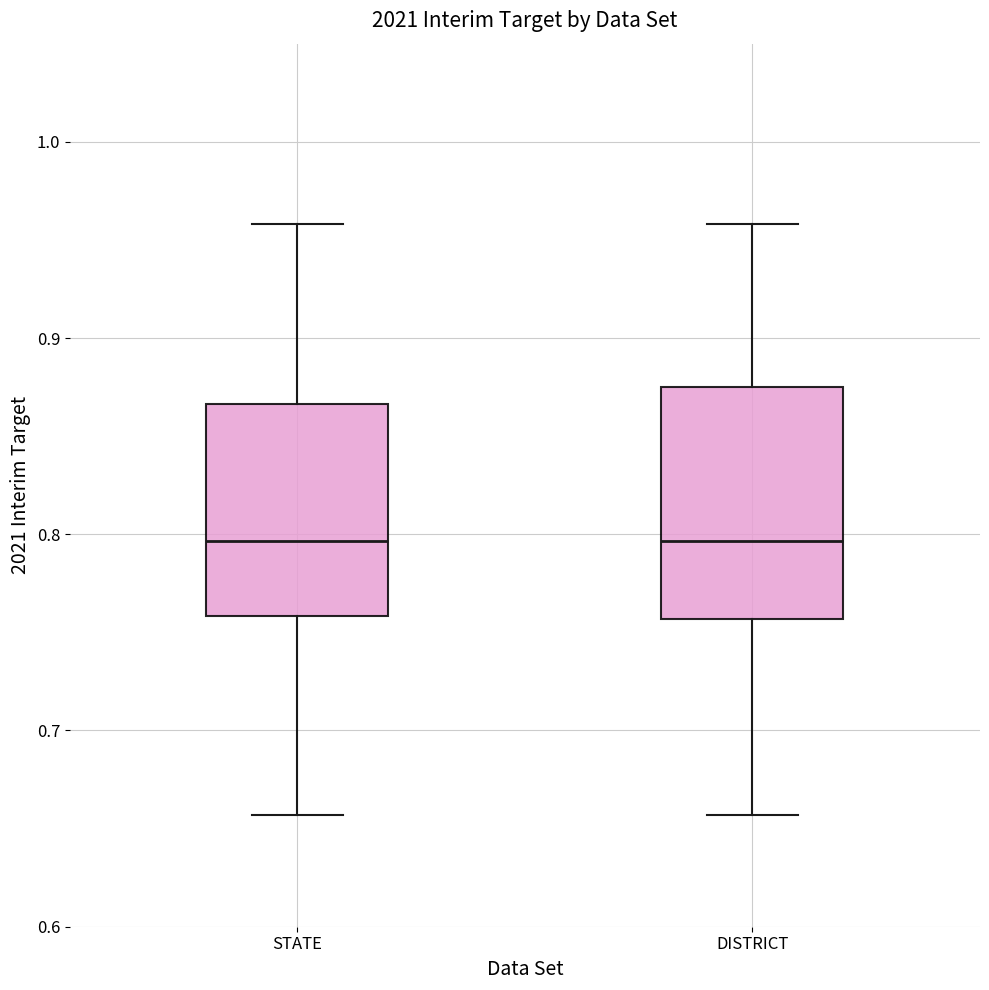

Reading left to right, transcribe this box plot: for each box, give where its median line is, the range the box spans, and where its two whiskers end, as read against the y-axis. The values are not printed on the chart, so give them approximately, as read against the axis.

STATE: median 0.80, box 0.76 to 0.87, whiskers 0.66 to 0.96
DISTRICT: median 0.80, box 0.76 to 0.88, whiskers 0.66 to 0.96